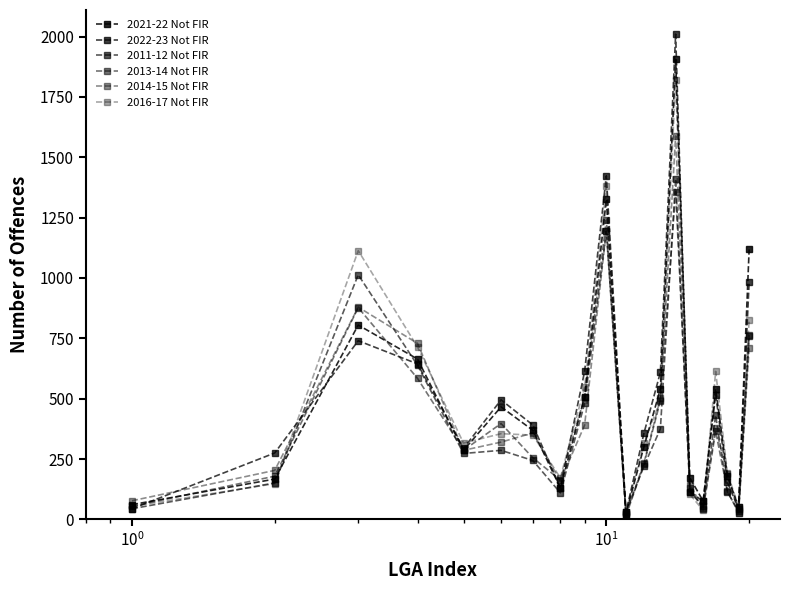

Rank the series by their maximum value, from lowest to highest.

2013-14 Not FIR, 2011-12 Not FIR, 2014-15 Not FIR, 2016-17 Not FIR, 2021-22 Not FIR, 2022-23 Not FIR